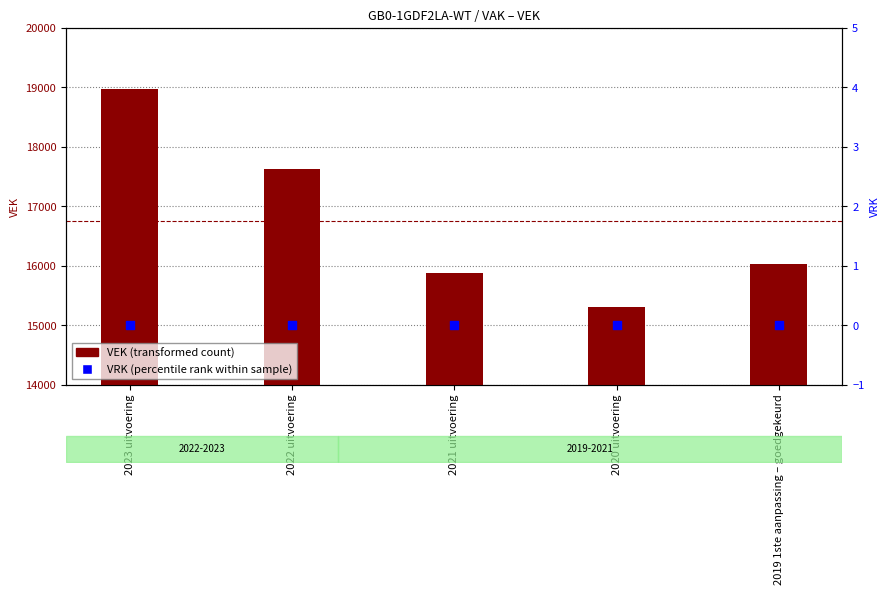

Is the value of VEK at 2022 uitvoering greater than the value of VRK at 2019 1ste aanpassing – goedgekeurd?

Yes